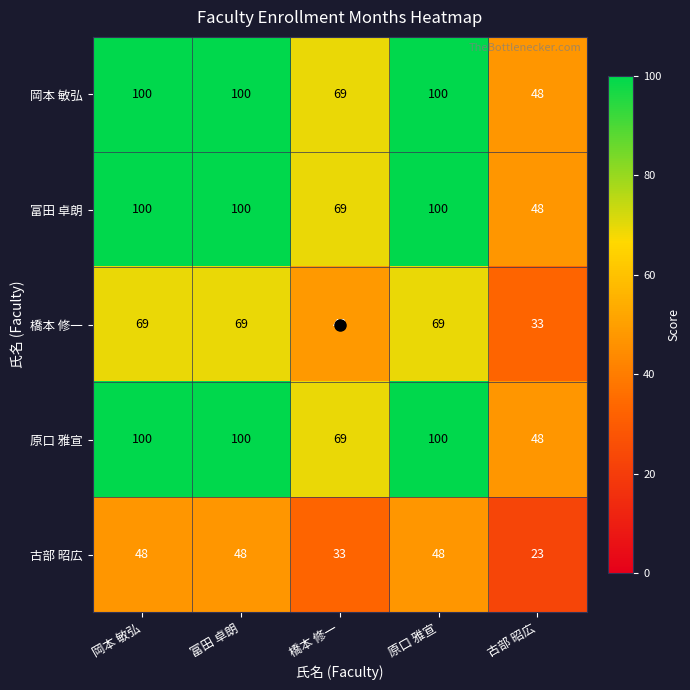

How many series are shown in this chart?

5